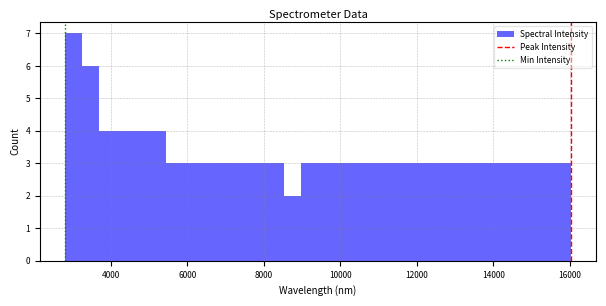

Around what value on the x-axis is the tallest bar? Give the approximate position of its centre, as read against the axis.

3000